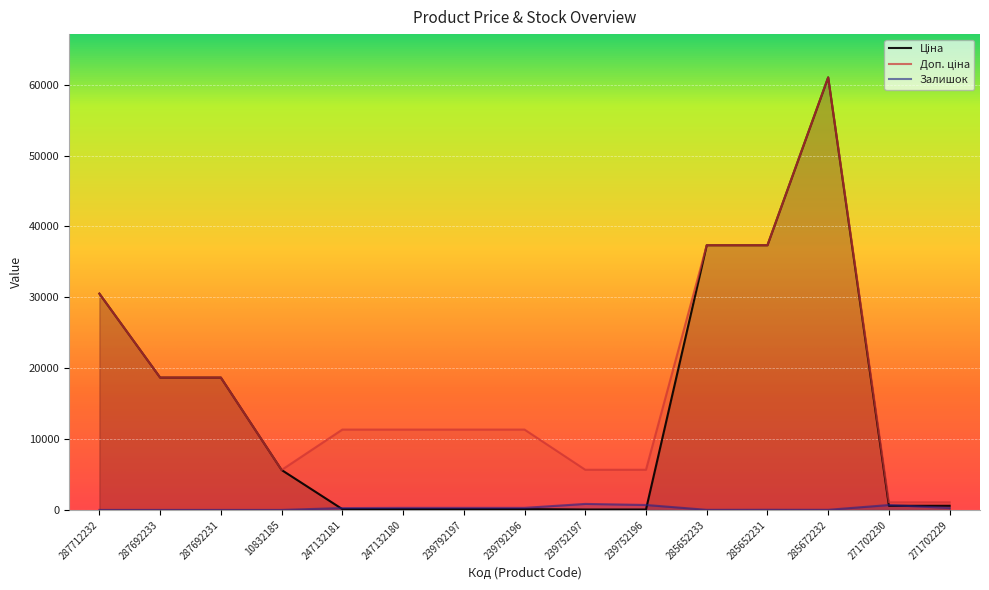

How many interior local peaks does the Доп. ціна series have?

1